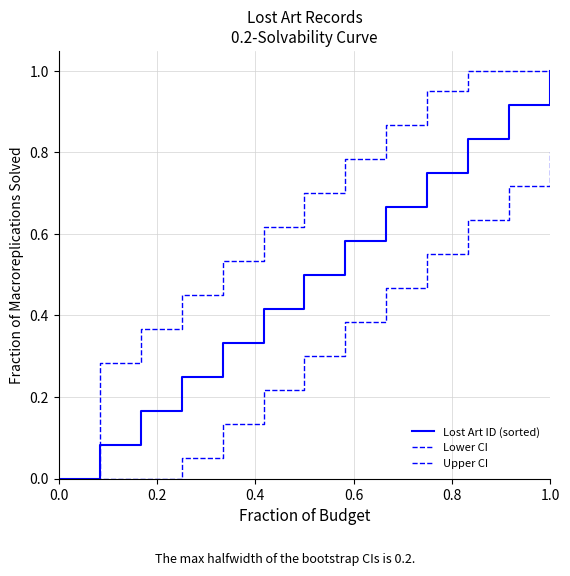

List the series in order of their overall mean, highest first.

Upper CI, Lost Art ID (sorted), Lower CI